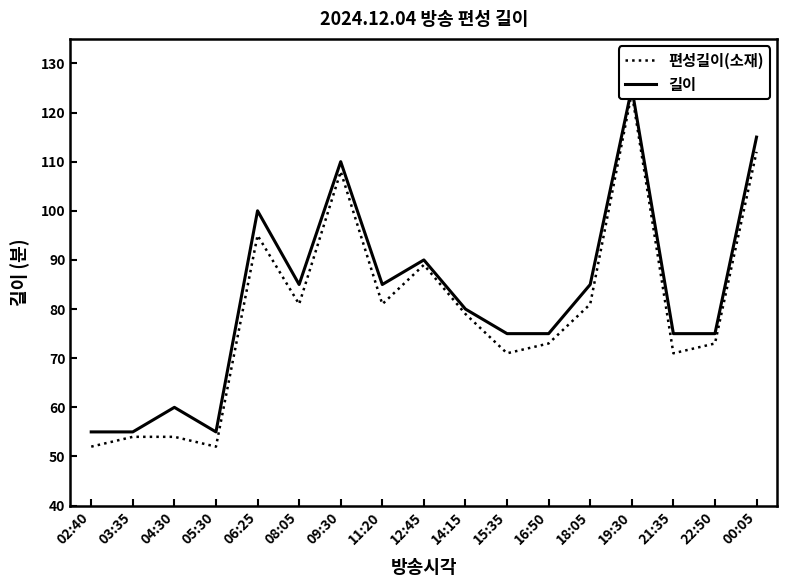

What is the approximate value of 편성길이(소재) at 16:50, to the nearest 5?

75